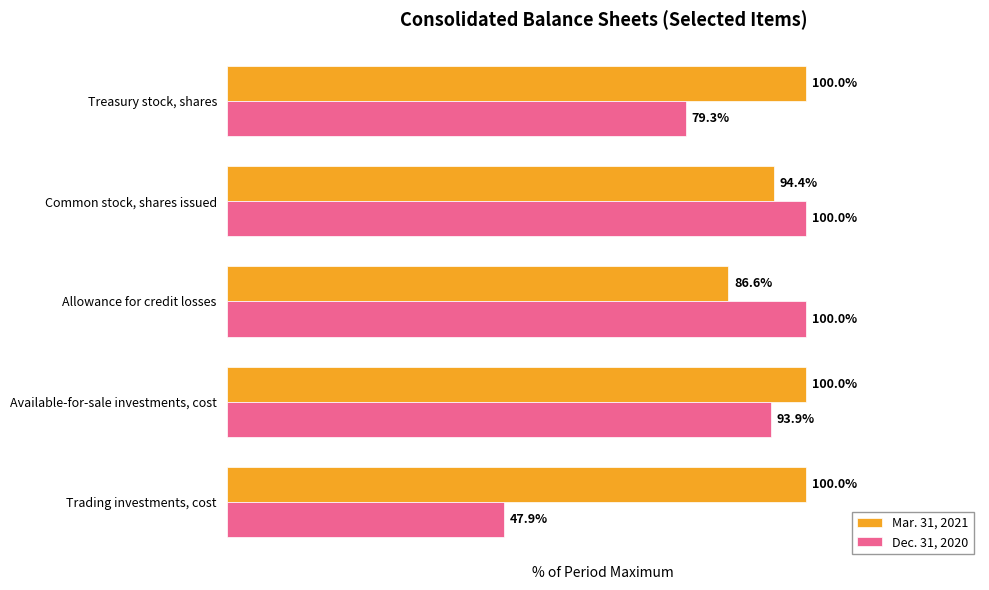

At which label is Mar. 31, 2021 closest to 93?

Common stock, shares issued